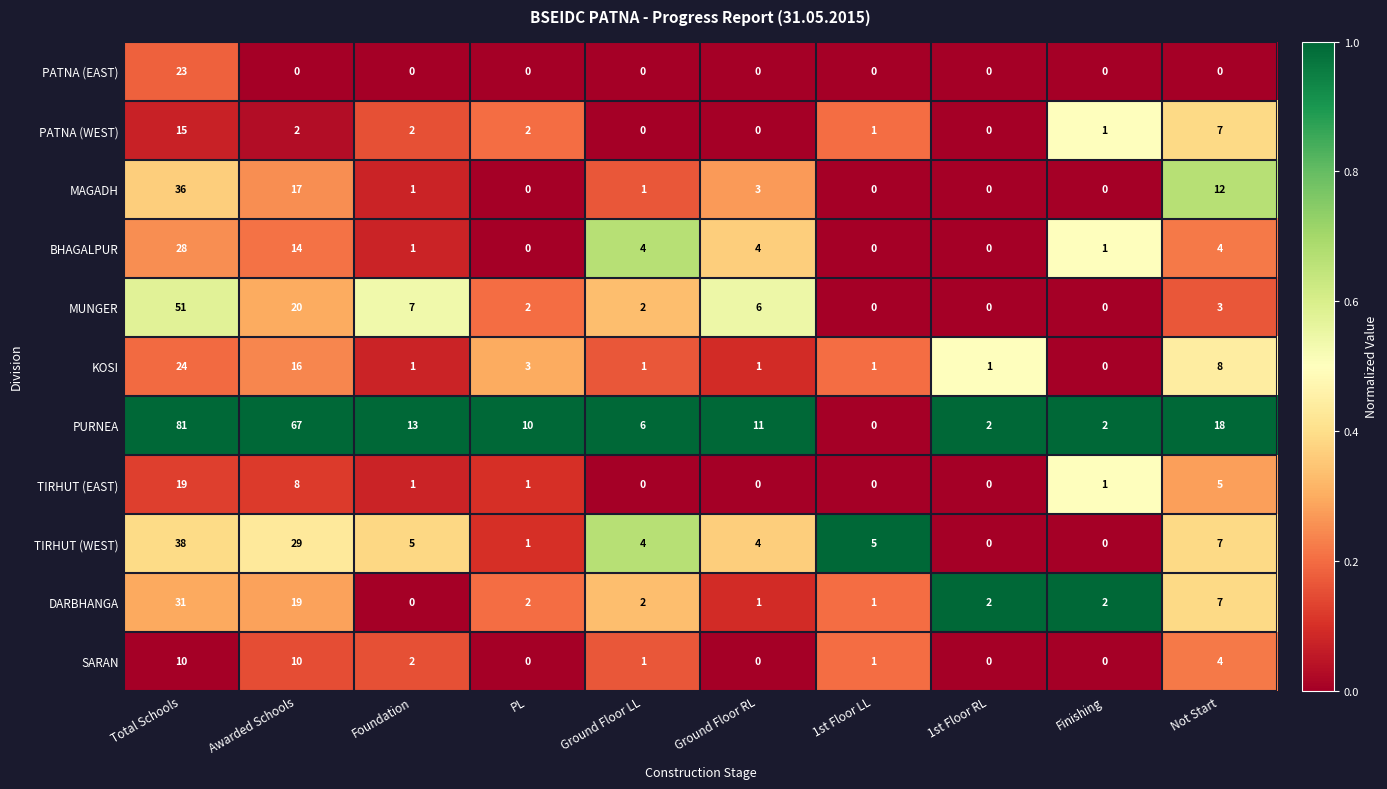

Which series changed the most between PL and 1st Floor RL?

PURNEA